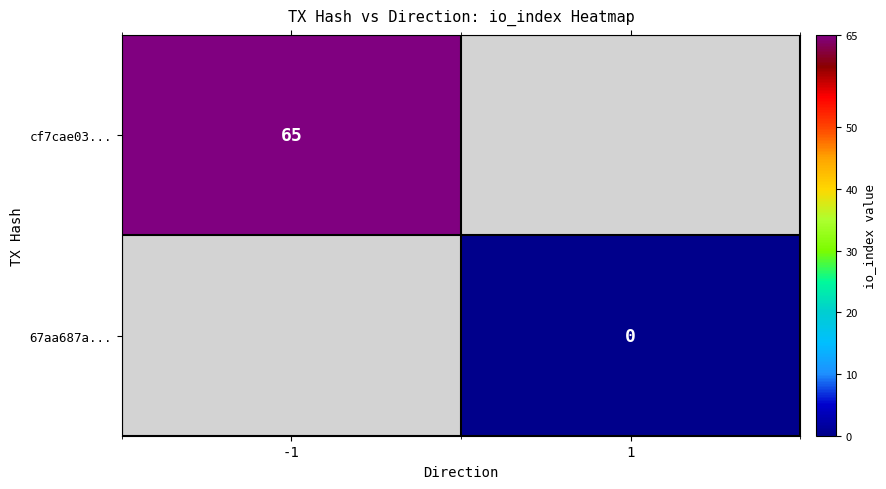

The value of cf7cae03... at -1 is 45. True or false?

False